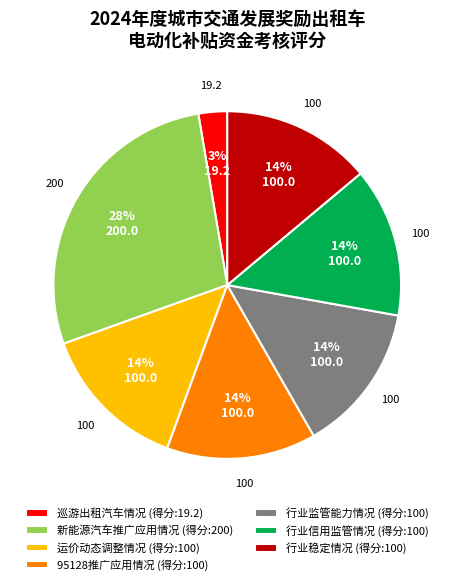

How many segments does this pie chart have?

7